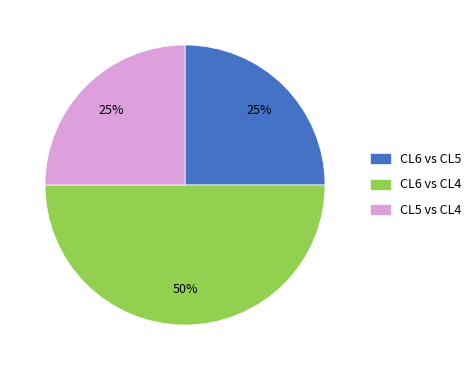

How many segments does this pie chart have?

3